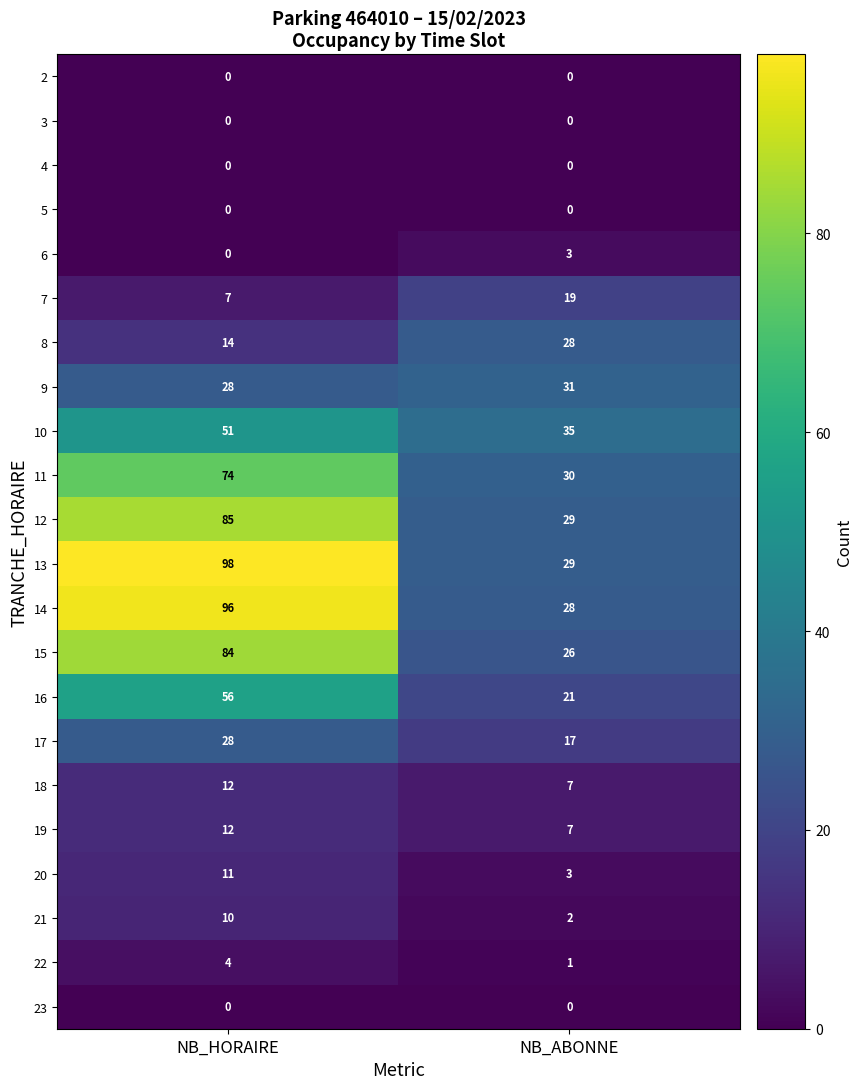

At which label does 12 reach its peak?

NB_HORAIRE